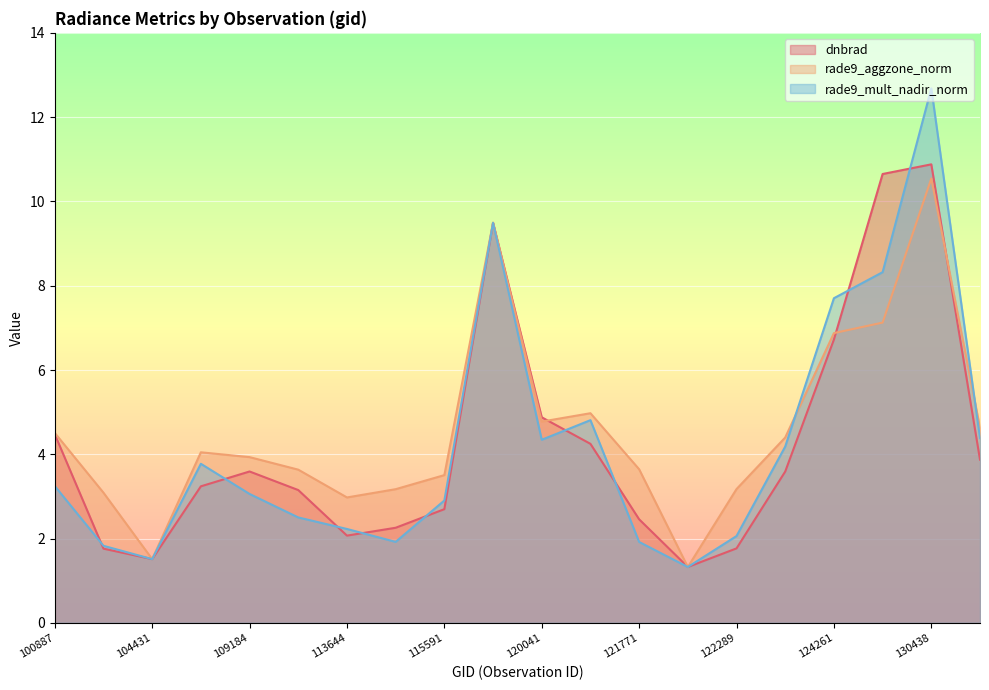

What is the difference between the second highest and second lowest values in the dnbrad series?

9.1